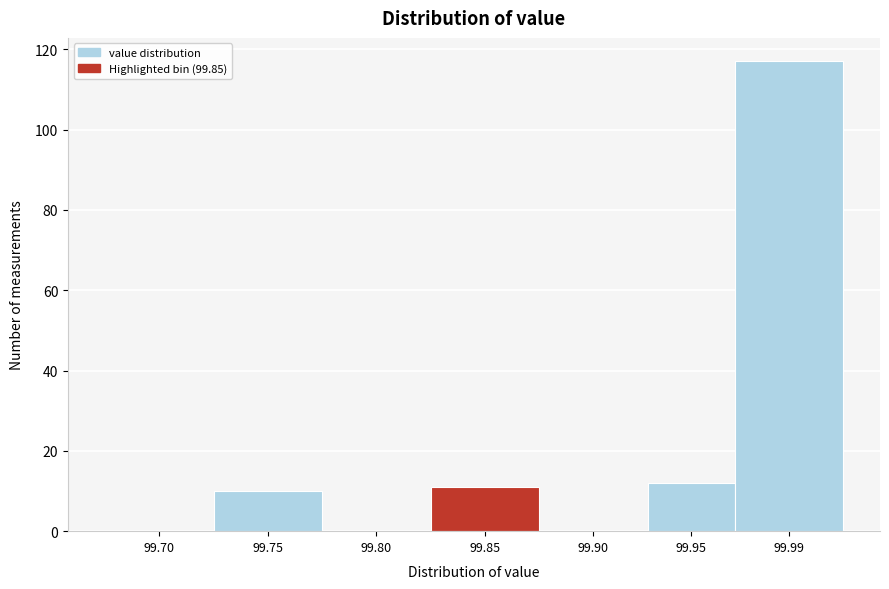

Reading left to right, what are all the values shown in this chart?

99.70=0	99.75=10	99.80=0	99.85=11	99.90=0	99.95=12	99.99=117